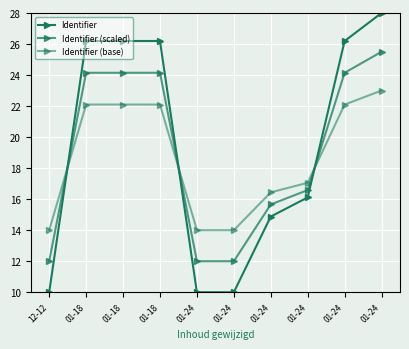

Count the number of categories in the chart.

10